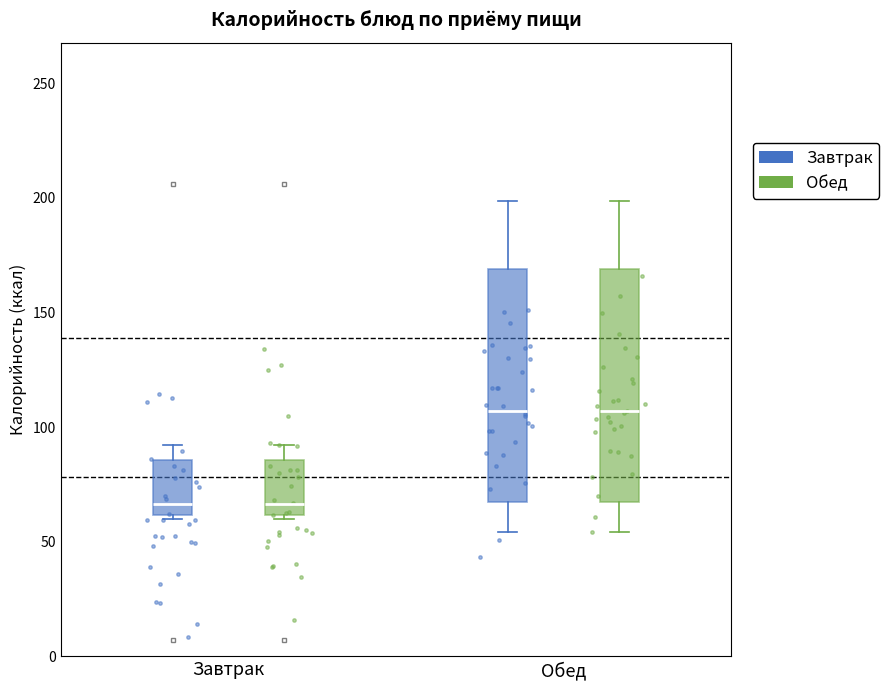

Reading left to right, read every box against the y-axis: the position of its median line, the range the box covers, and the ends of its whiskers. The values are not printed on the chart, so give them approximately, as read against the axis.

Завтрак (Завтрак): median 65, box 60 to 85, whiskers 60 to 90
Завтрак (Обед): median 65, box 60 to 85, whiskers 60 to 90
Обед (Завтрак): median 105, box 65 to 170, whiskers 55 to 200
Обед (Обед): median 105, box 65 to 170, whiskers 55 to 200